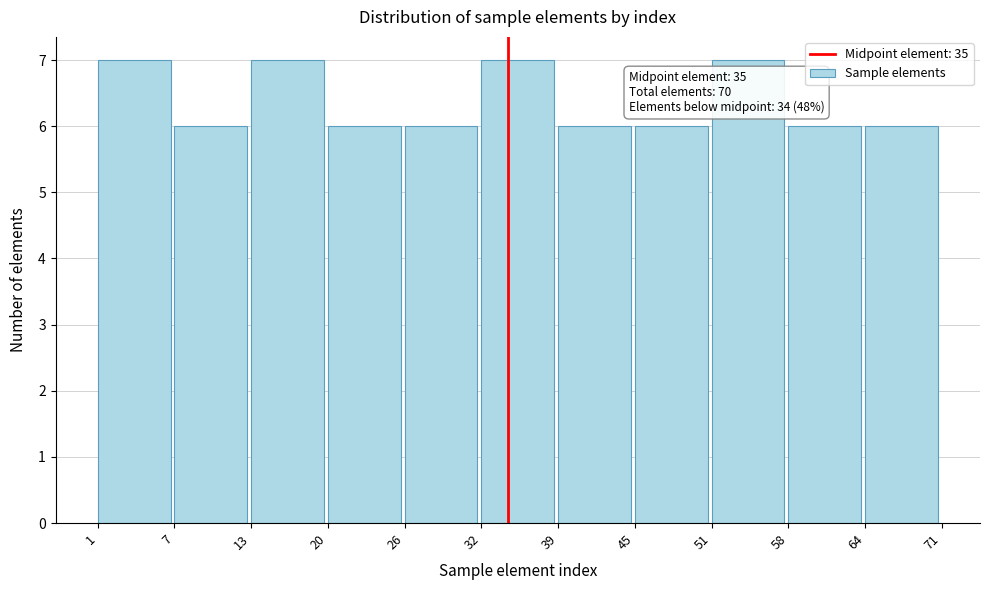

Reading left to right, transcribe all the data shown in this chart.

1=7	7=6	13=7	20=6	26=6	32=7	39=6	45=6	51=7	58=6	64=6